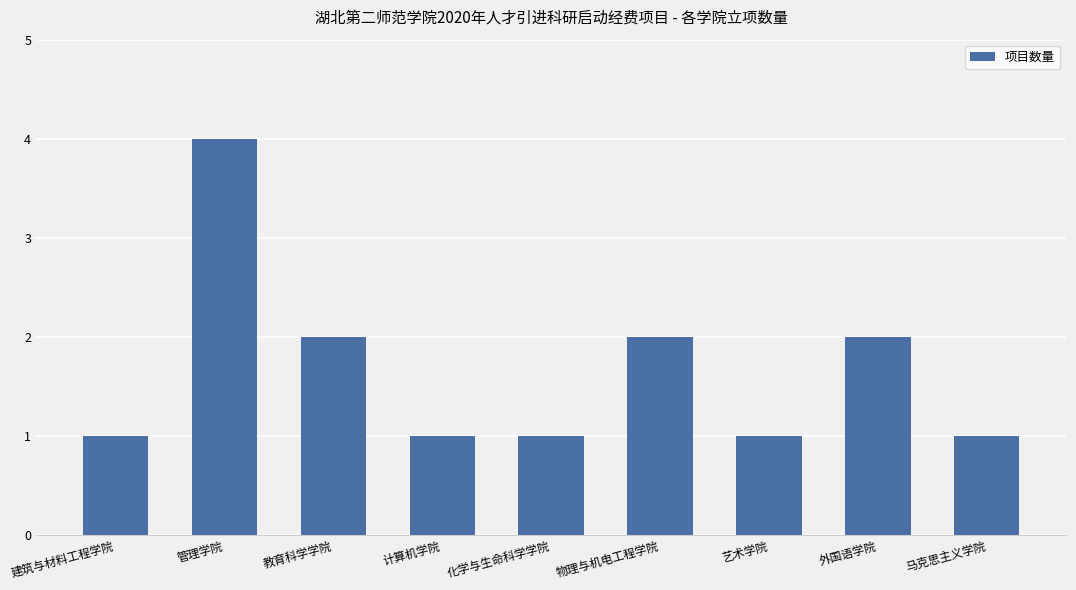

How many categories are shown in the chart?

9